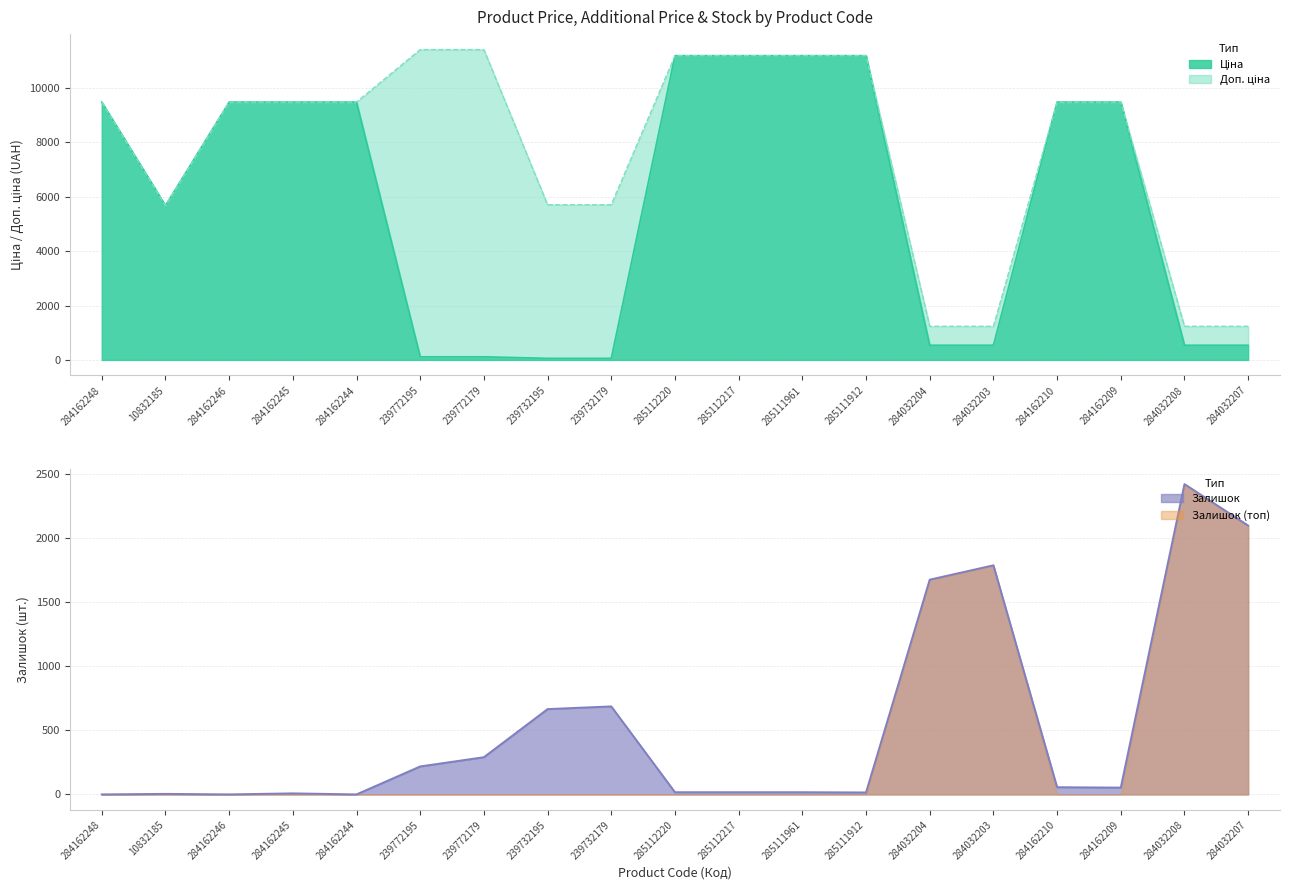

Does the chart have visible grid lines?

Yes